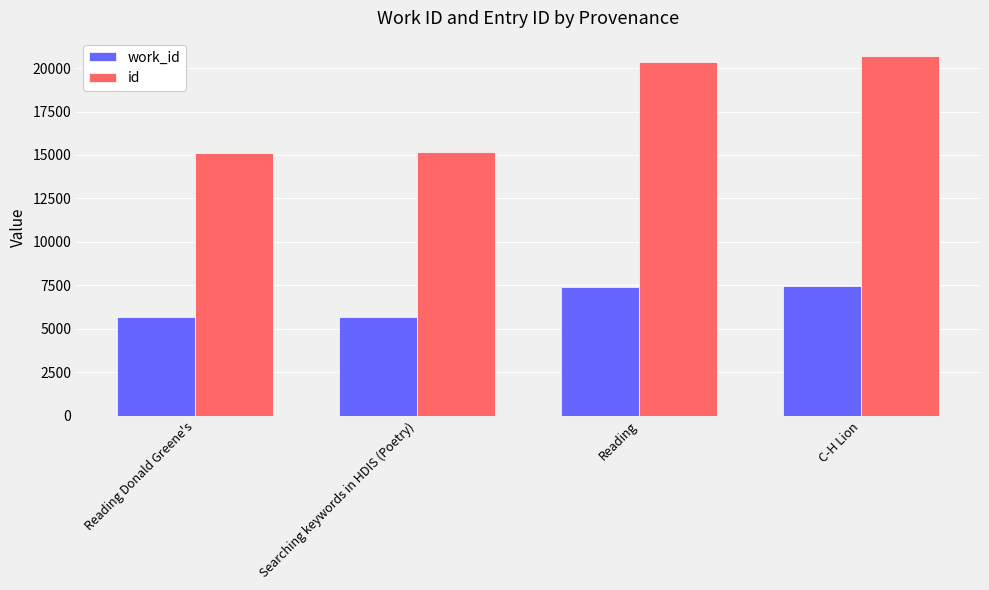

The value of work_id at Reading Donald Greene's is 1789. True or false?

False